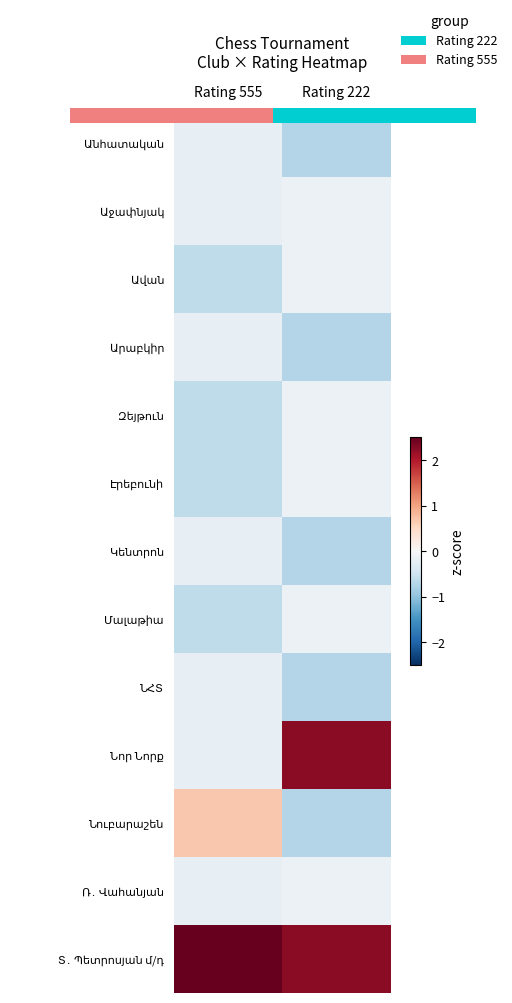

At which category is the sum across all series the highest?

Rating 555